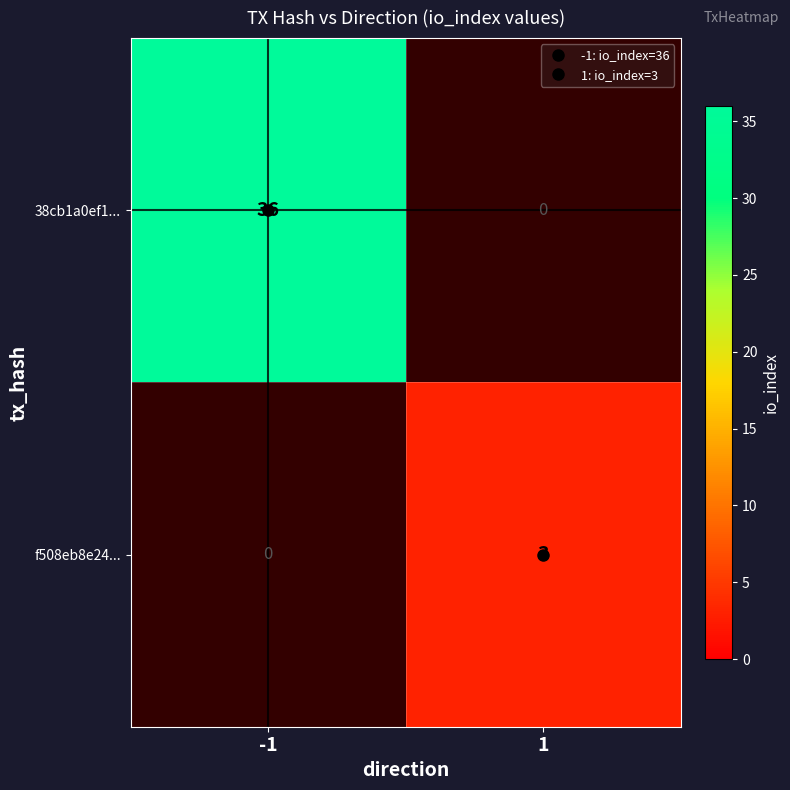

At which category is the sum across all series the highest?

-1